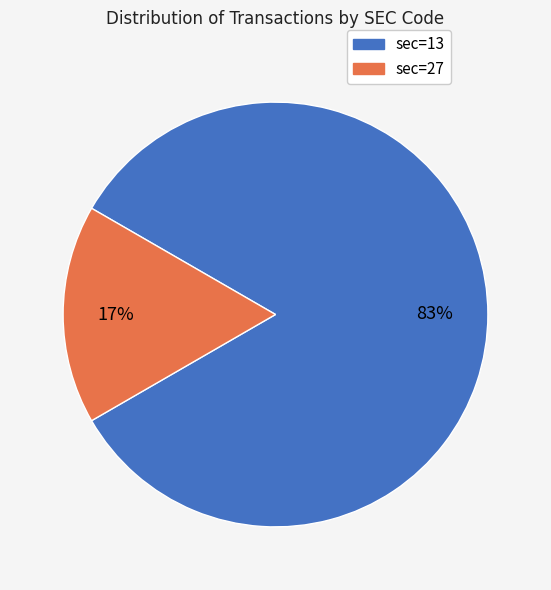

To the nearest percent, what is the average slice percentage?

50%